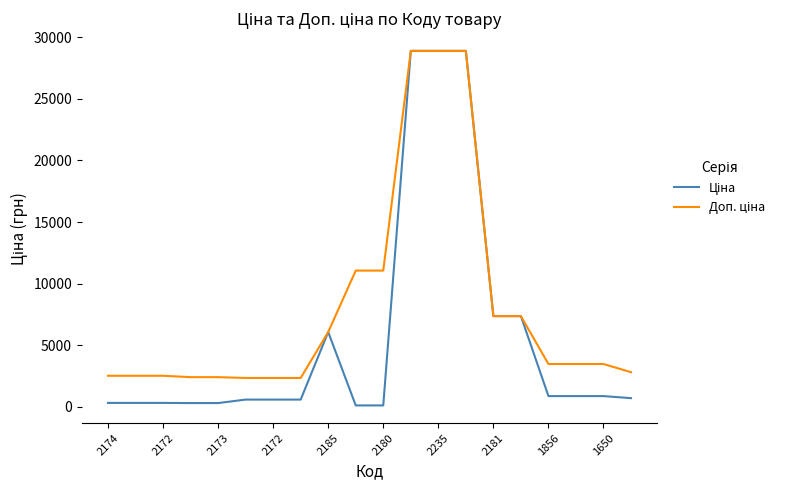

How many lines are shown in the chart?

2